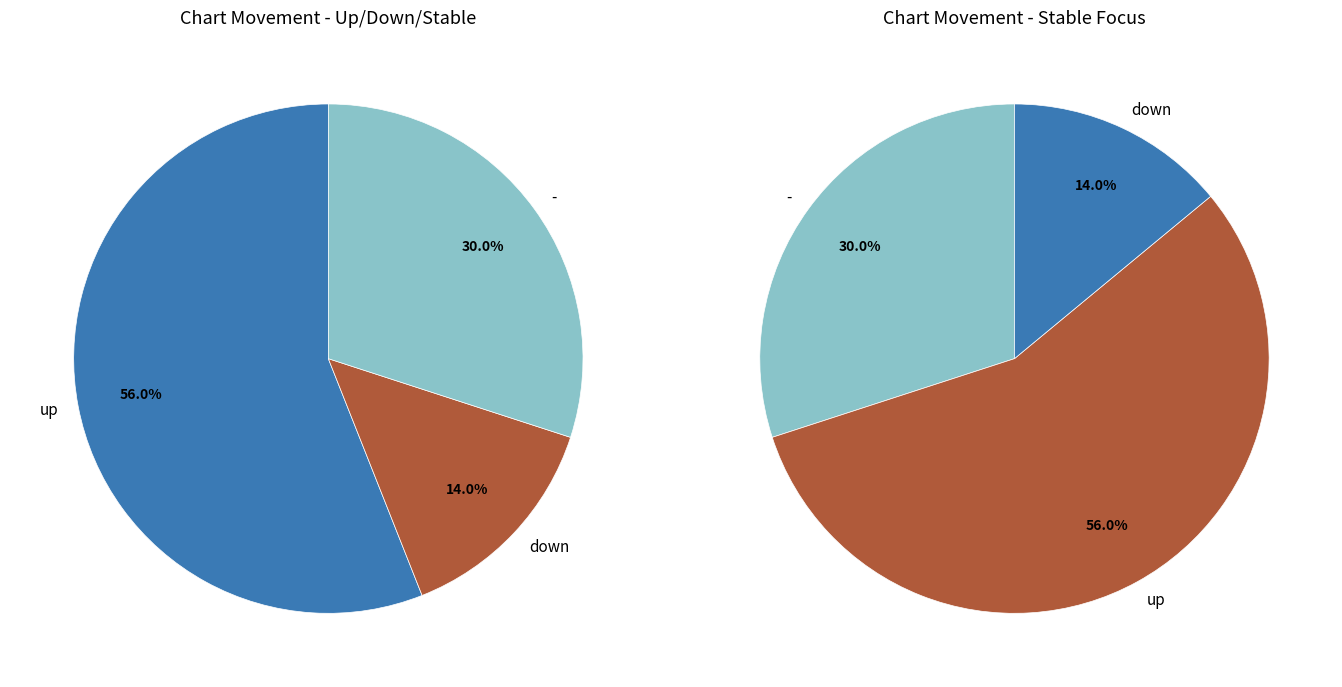

To the nearest percent, what portion does up represent?

56%